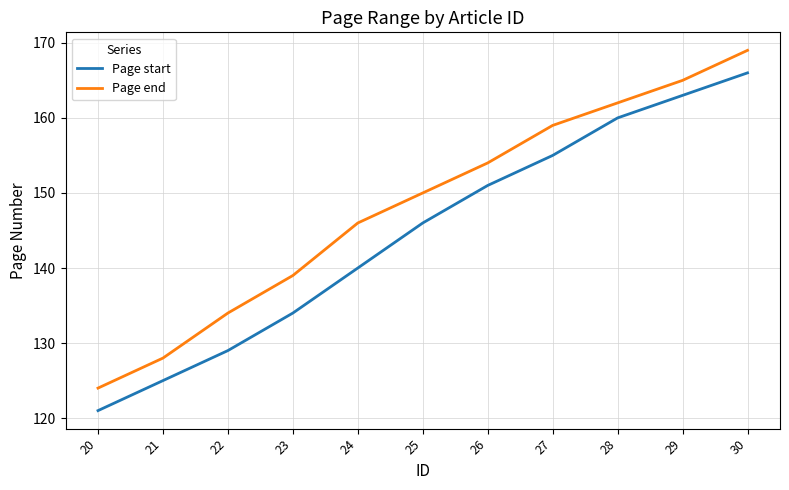

True or false: Page end and Page start intersect in this chart.

False